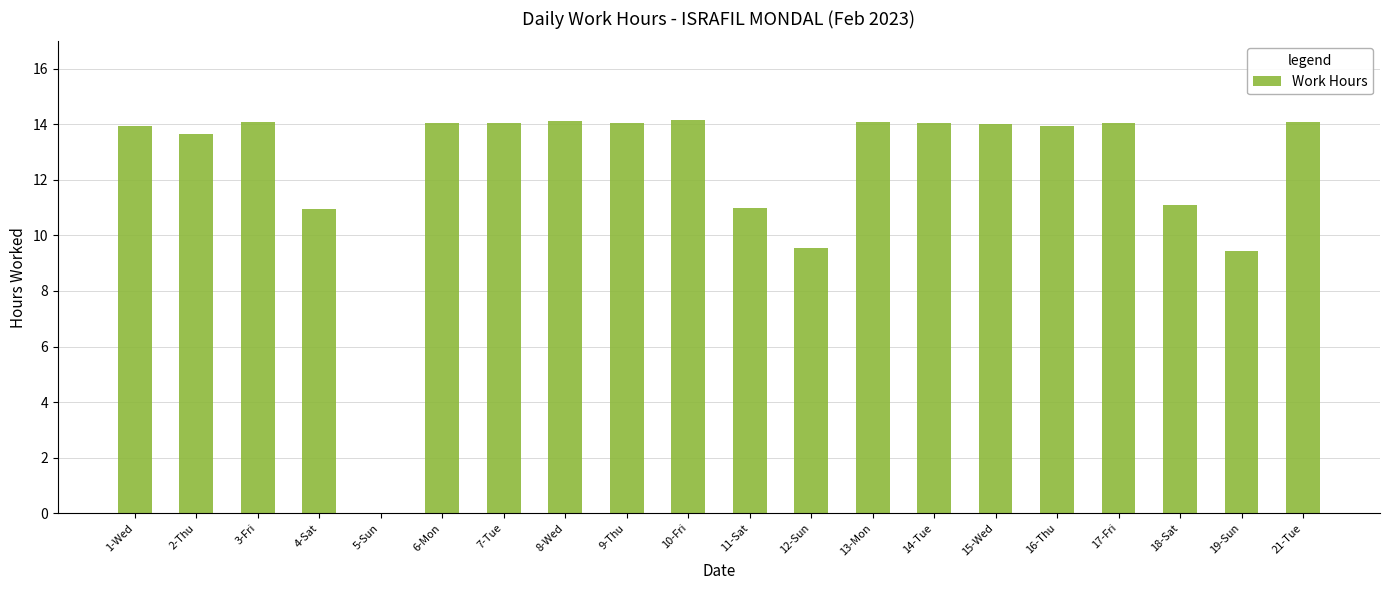

What is the ratio of the value at 6-Mon to the value at 1-Wed?

1.0